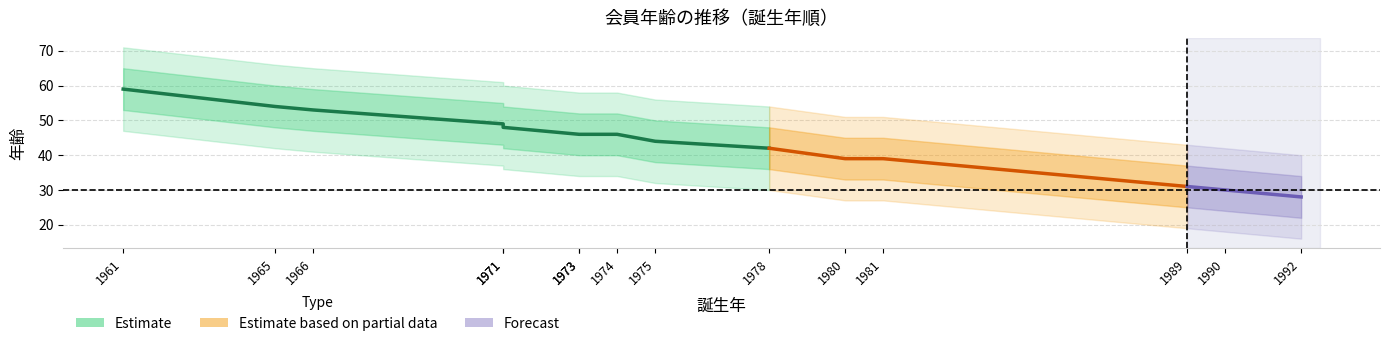

What is the lowest value of the 年齢 series?

28